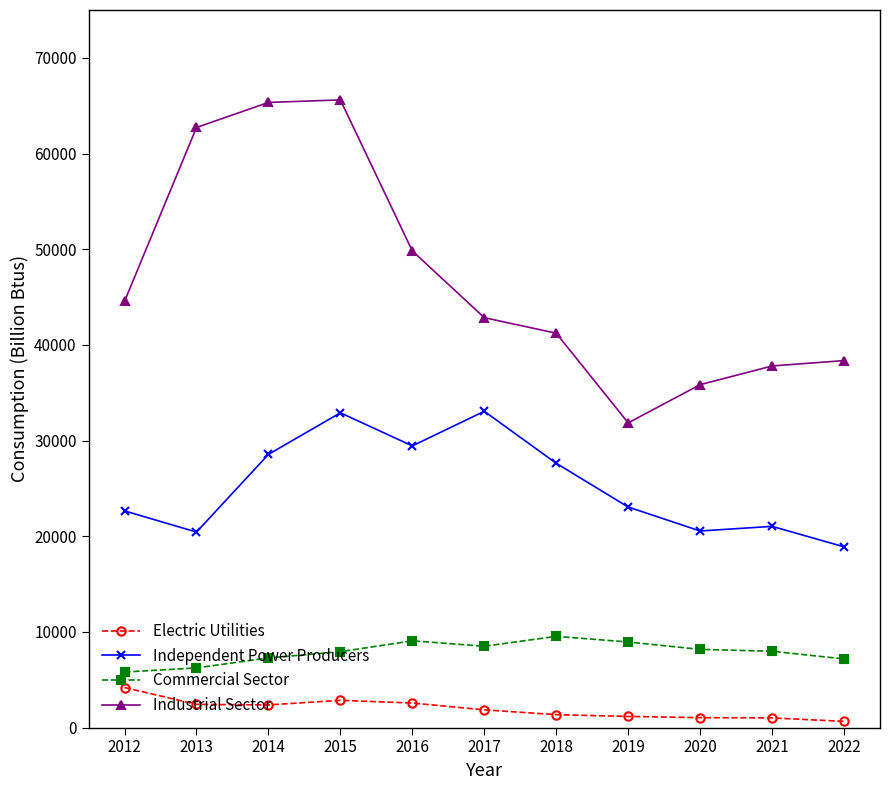

What is the difference between the highest and lowest values at 2017?

40988